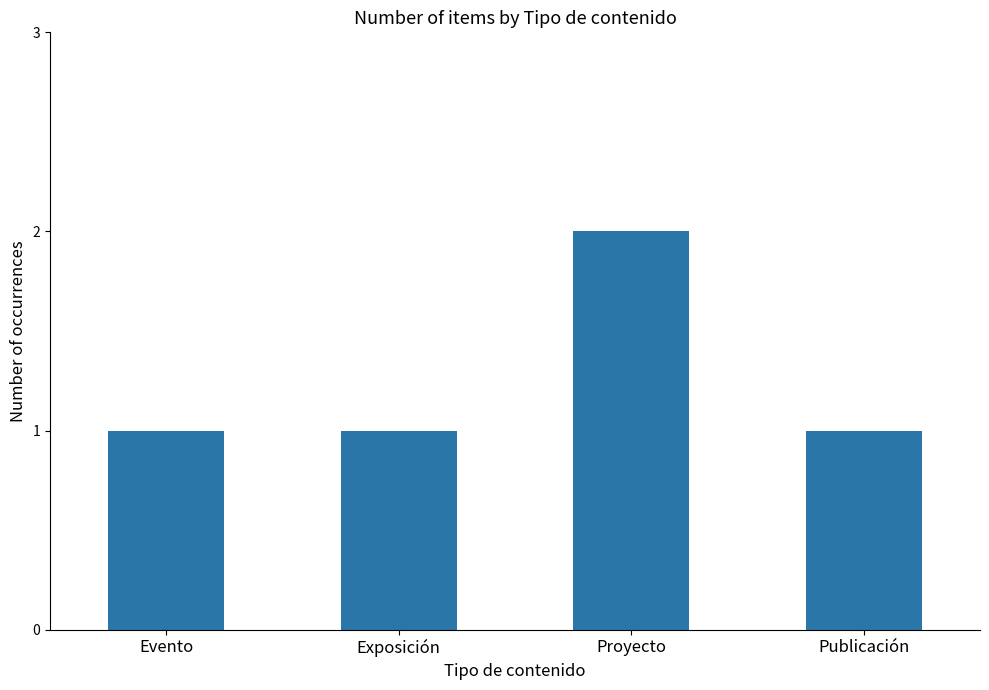

How many distinct data groups are displayed?

1